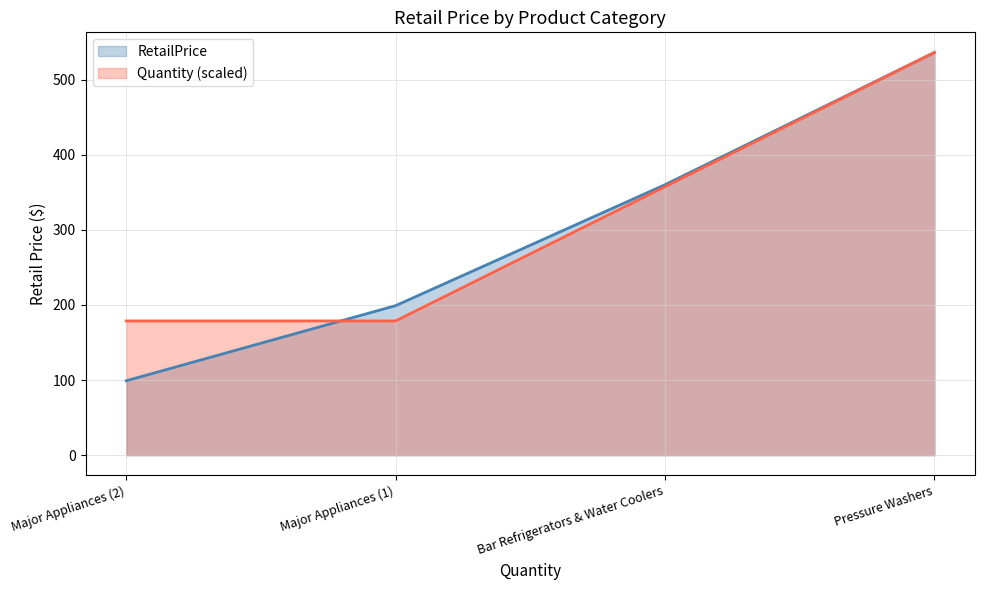

What is the greatest value displayed?

536.0